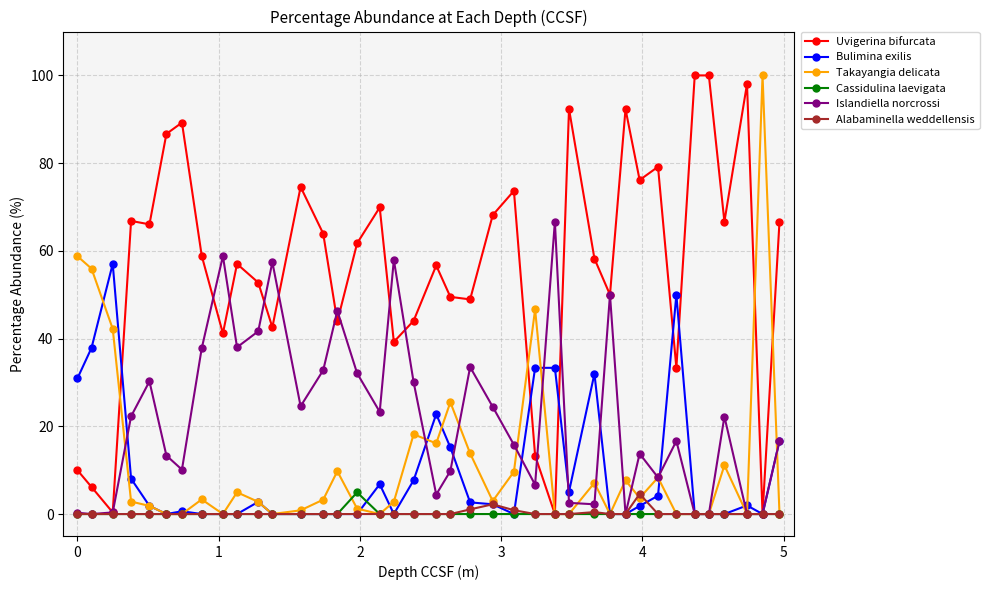

What is the maximum value shown in the chart?

100.0